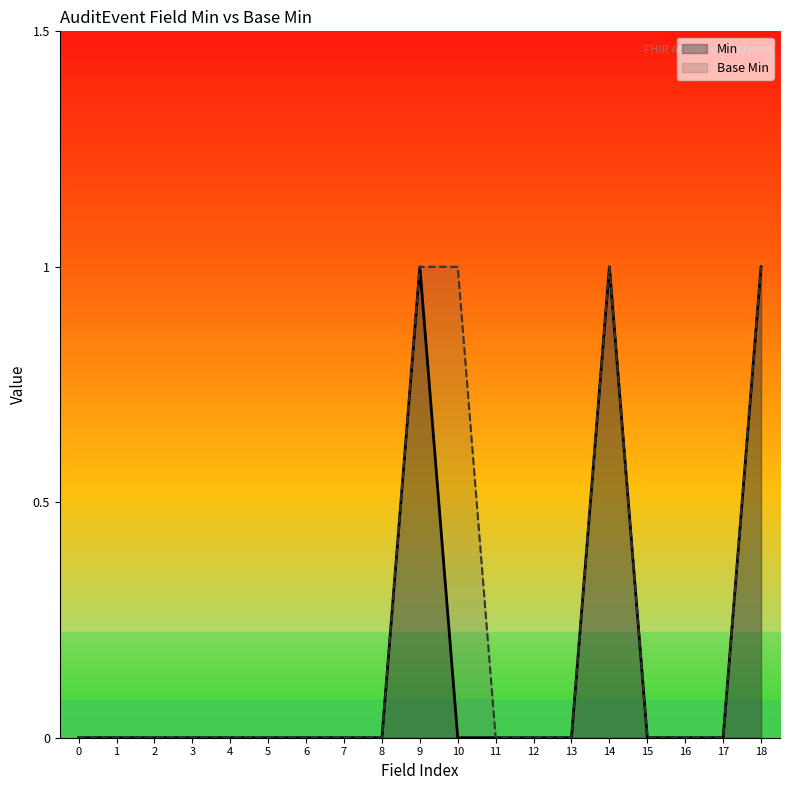

Is it true that Min equals 2 at 9?

False